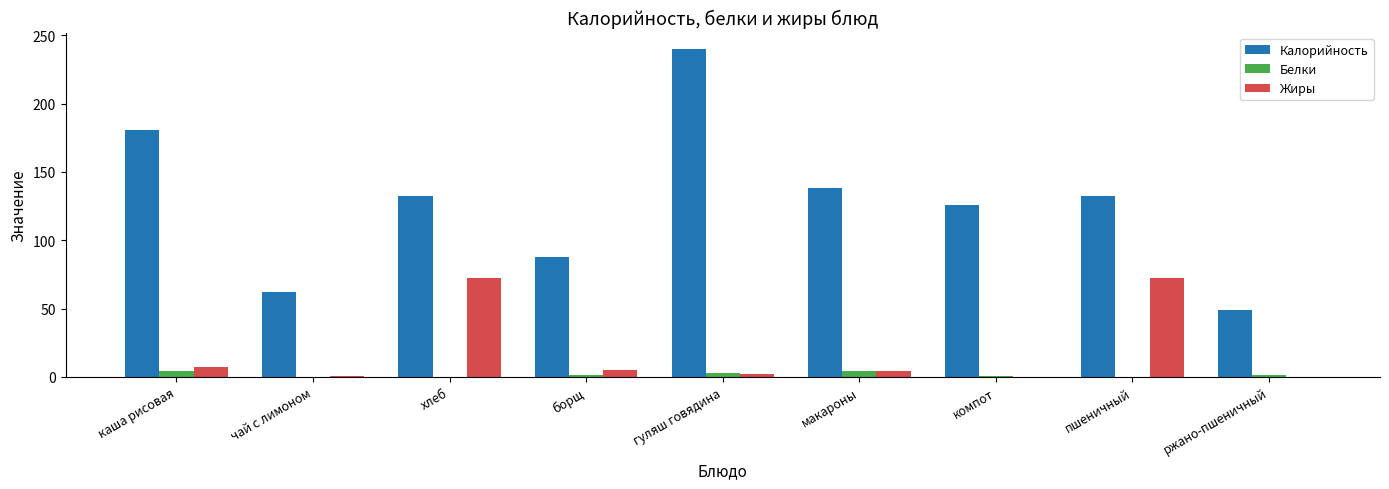

Count the number of categories in the chart.

9